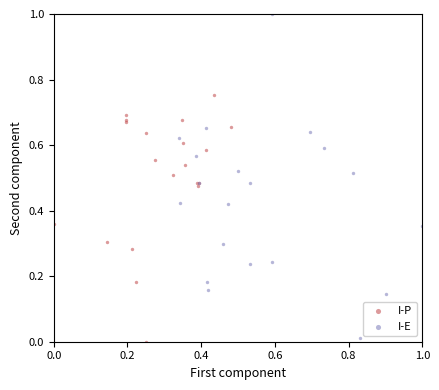

Which series reaches the maximum Y coordinate?

I-E